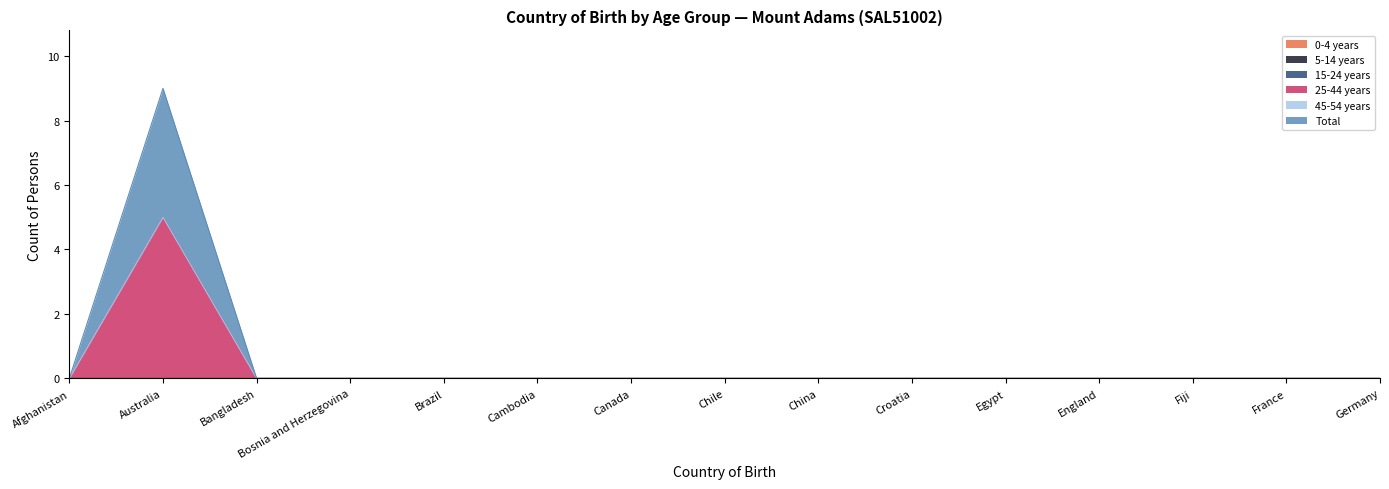

Rank the categories by 25-44 years value from highest to lowest.

Australia, Afghanistan, Bangladesh, Bosnia and Herzegovina, Brazil, Cambodia, Canada, Chile, China, Croatia, Egypt, England, Fiji, France, Germany